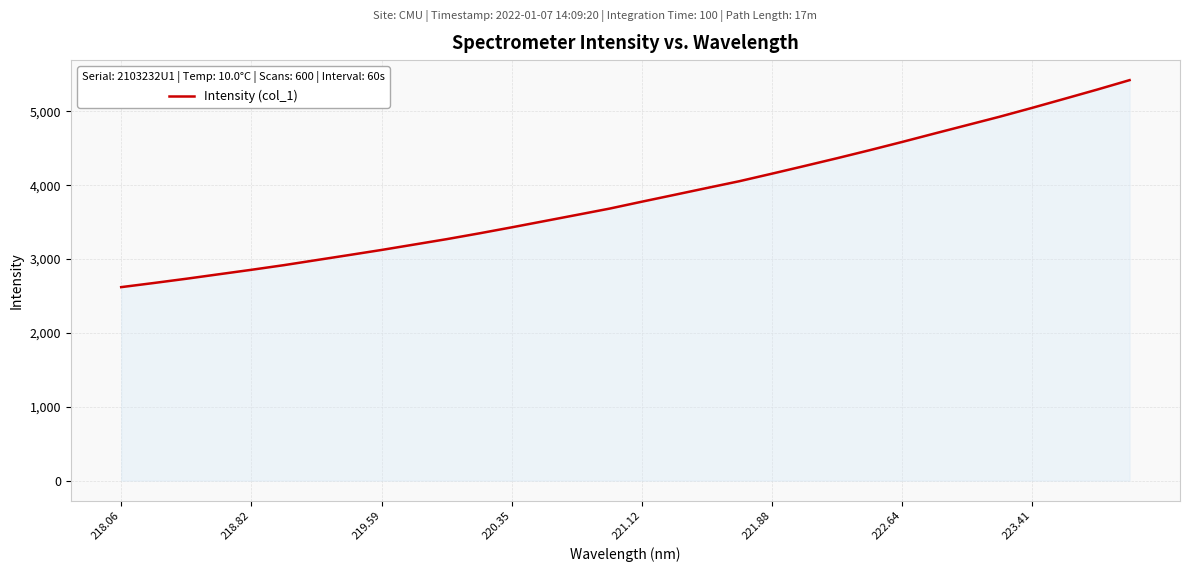

What is the maximum value shown in the chart?

5423.0